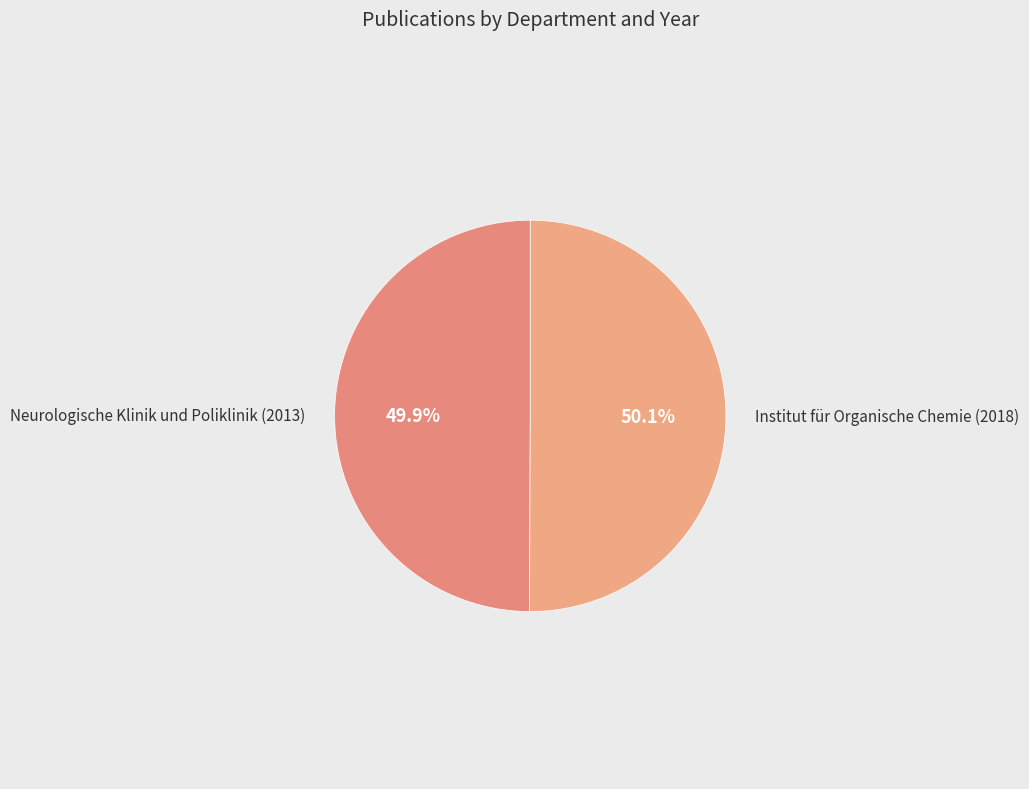

How many segments does this pie chart have?

2